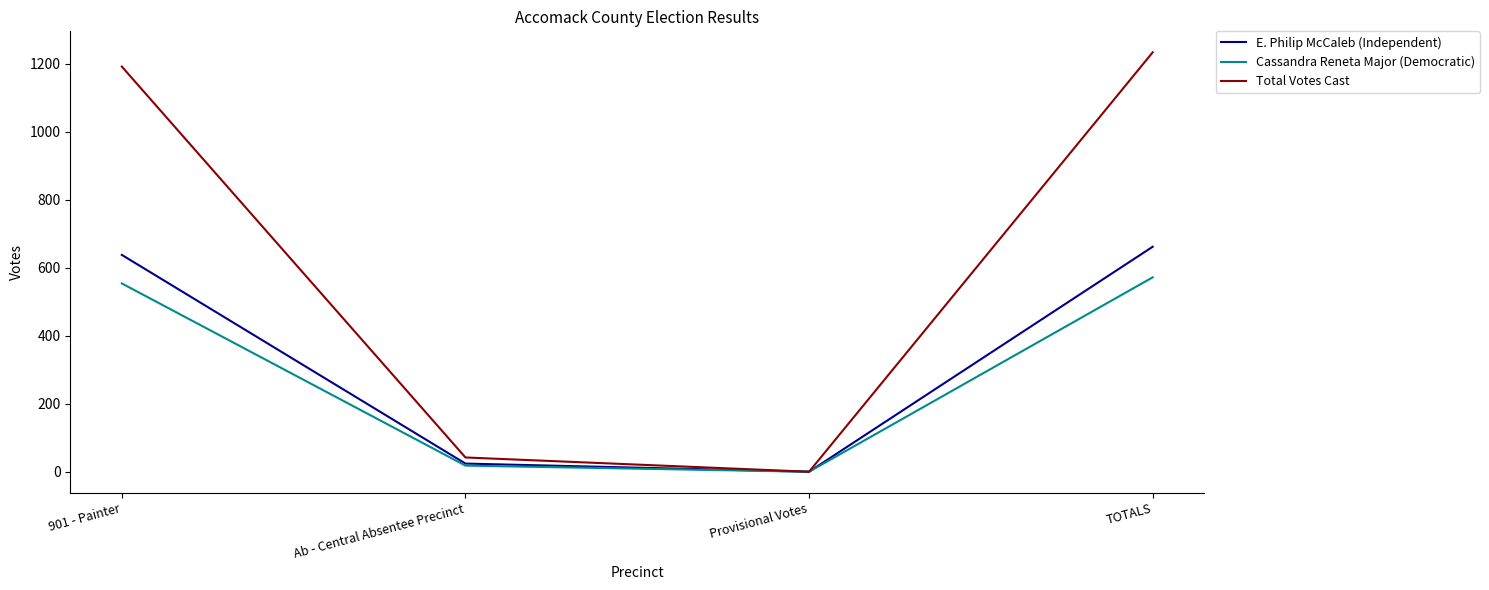

The value of Total Votes Cast at 901 - Painter is 1192. True or false?

True